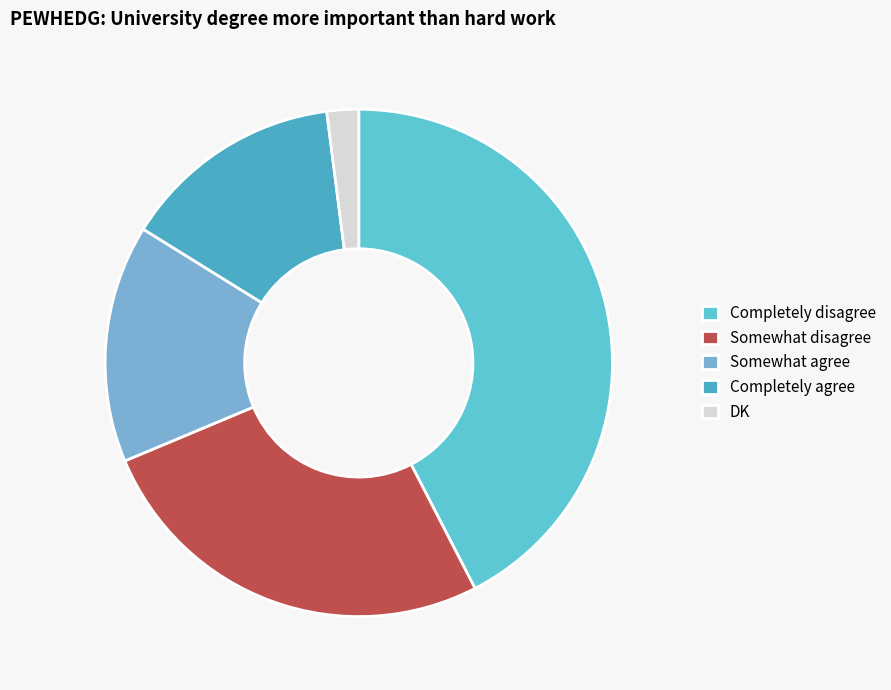

Is it true that Completely agree is 4% of the pie?

False